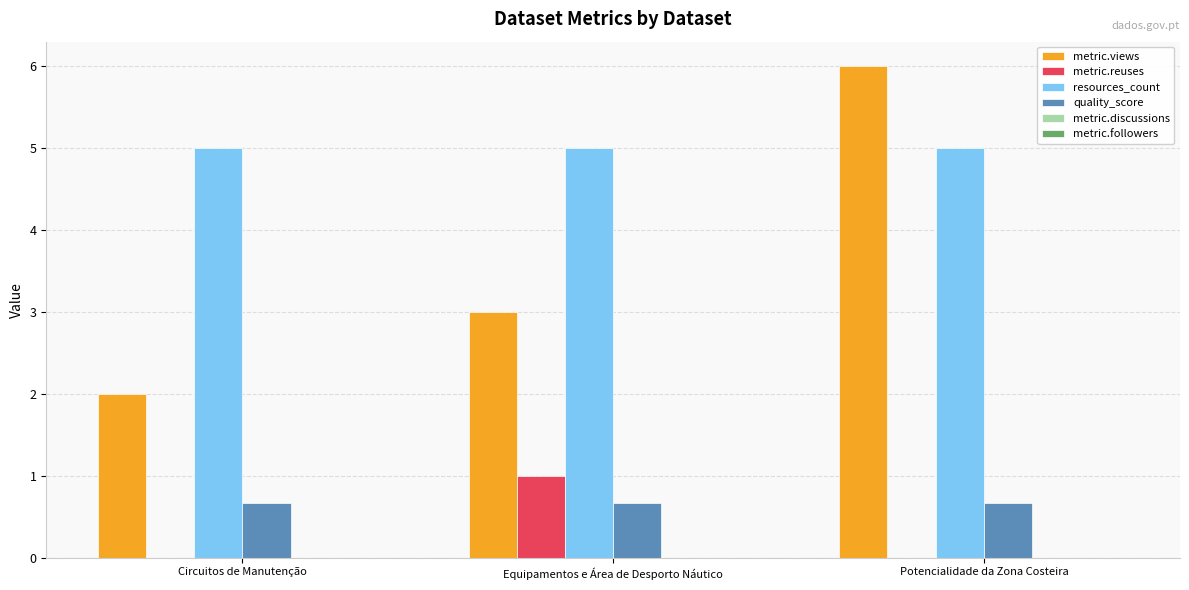

What is the sum of the resources_count values at Potencialidade da Zona Costeira and Circuitos de Manutenção?

10.0